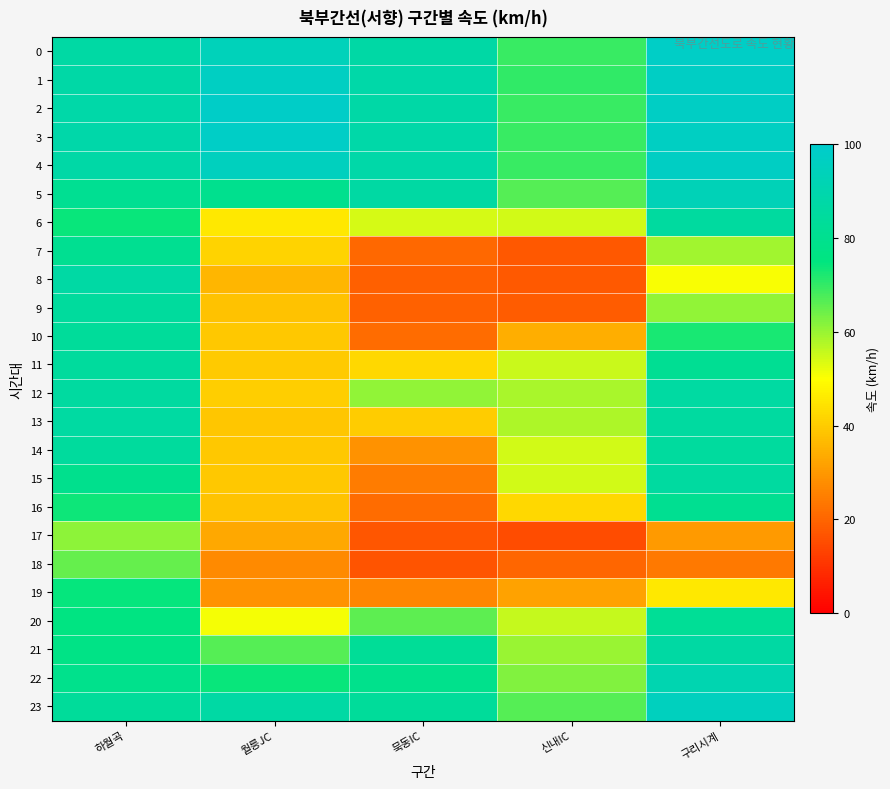

What is the smallest value displayed?

15.2